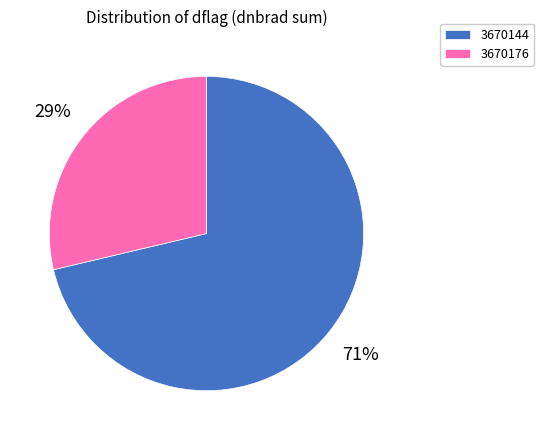

What percentage is the 3670176 slice, to the nearest percent?

29%